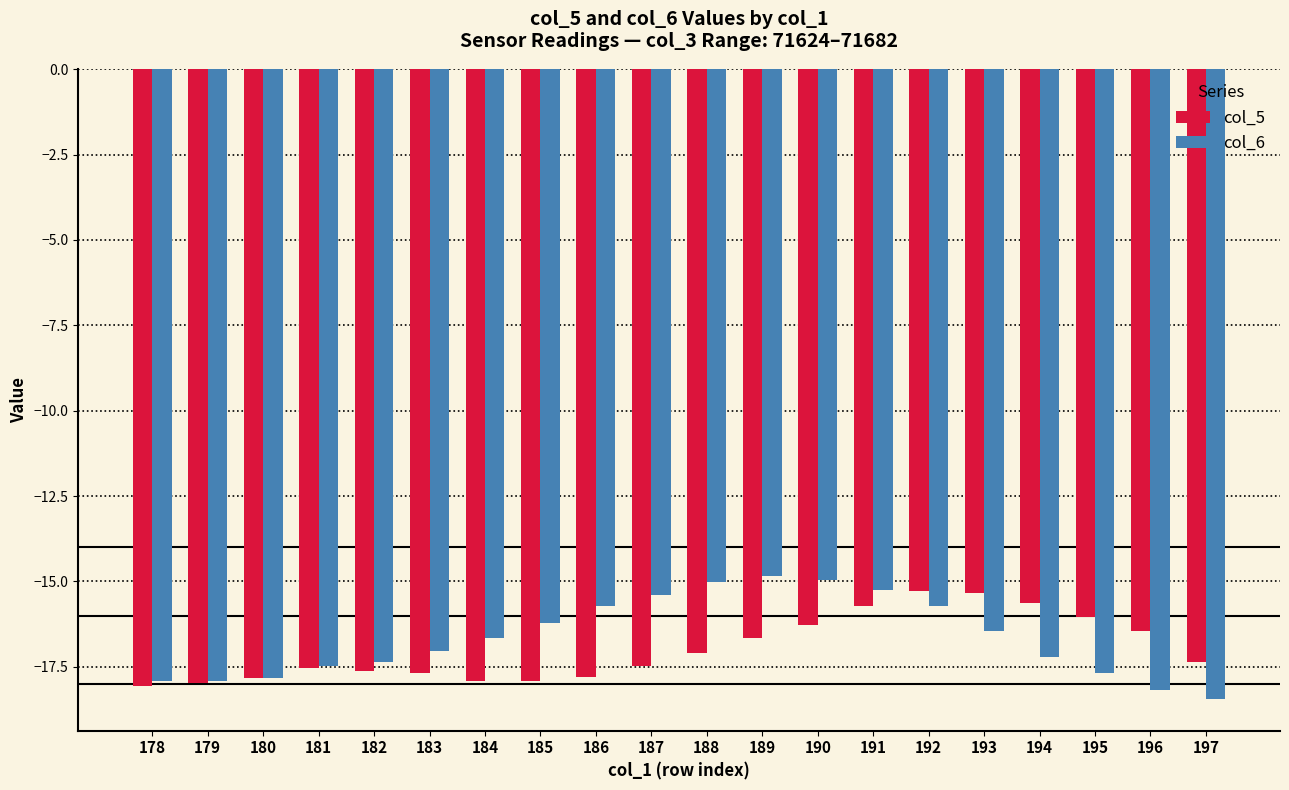

The value of col_6 at 194 is -17.2. True or false?

True